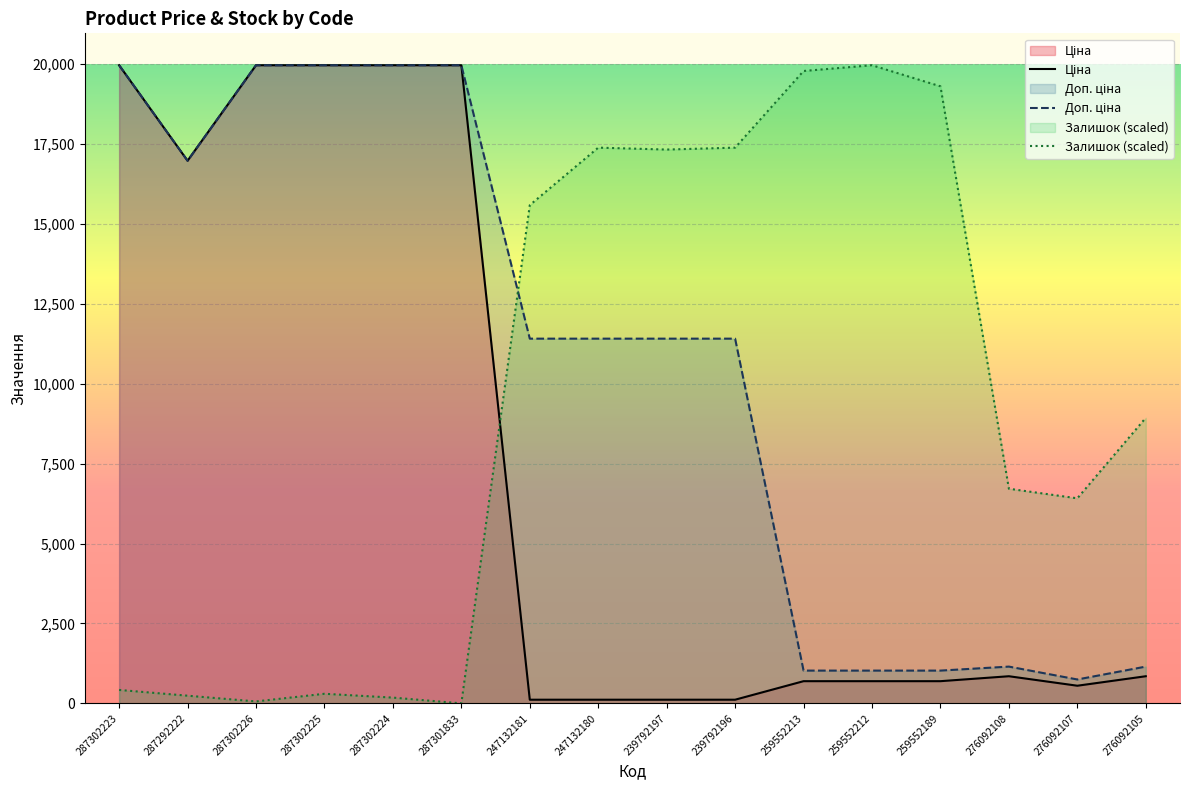

What is the difference between the Залишок values at 276092105 and 287302226?

8873.0